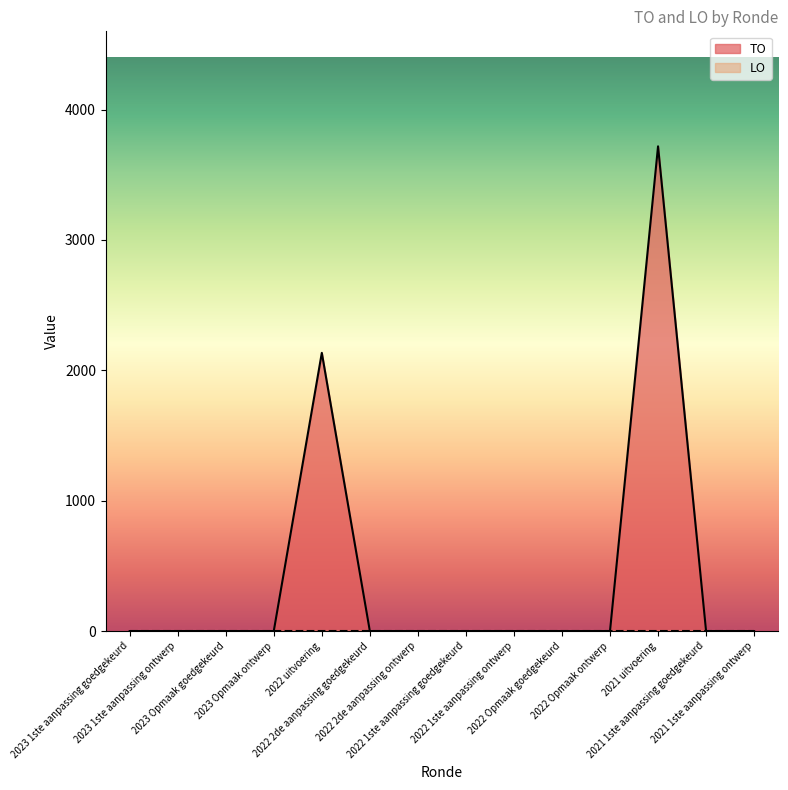

How many categories are shown in the chart?

14